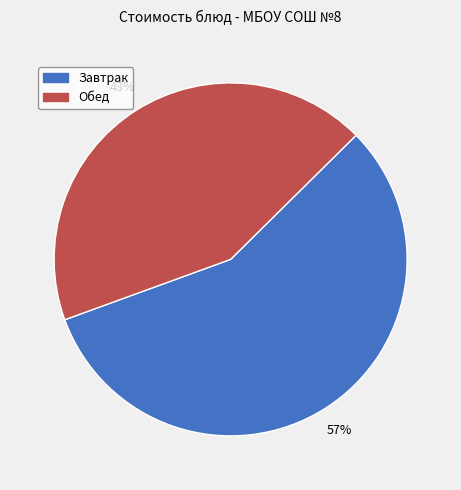

Count the number of slices in the pie.

2